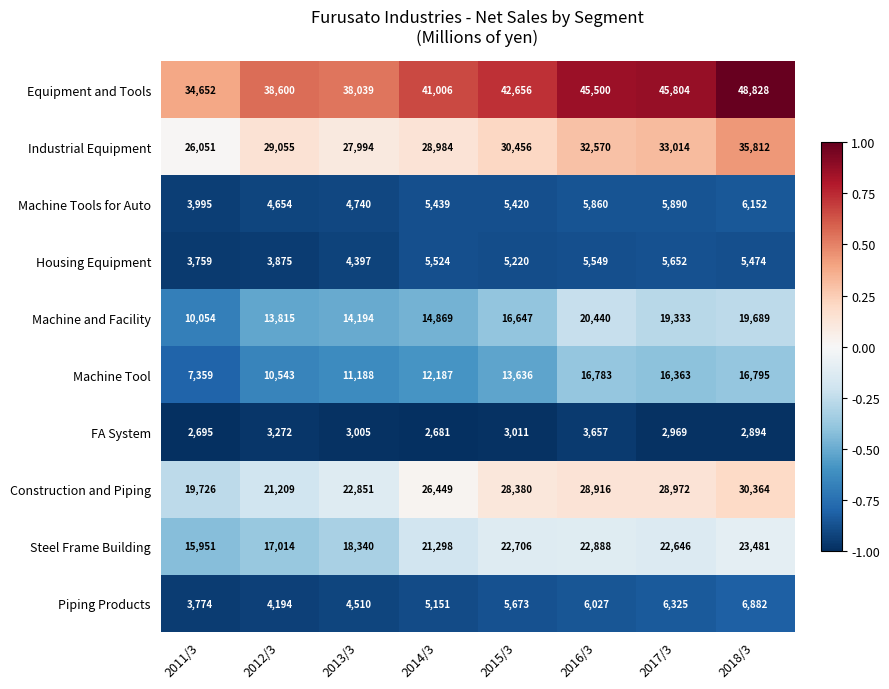

Rank the categories by Housing Equipment value from lowest to highest.

2011/3, 2012/3, 2013/3, 2015/3, 2018/3, 2014/3, 2016/3, 2017/3